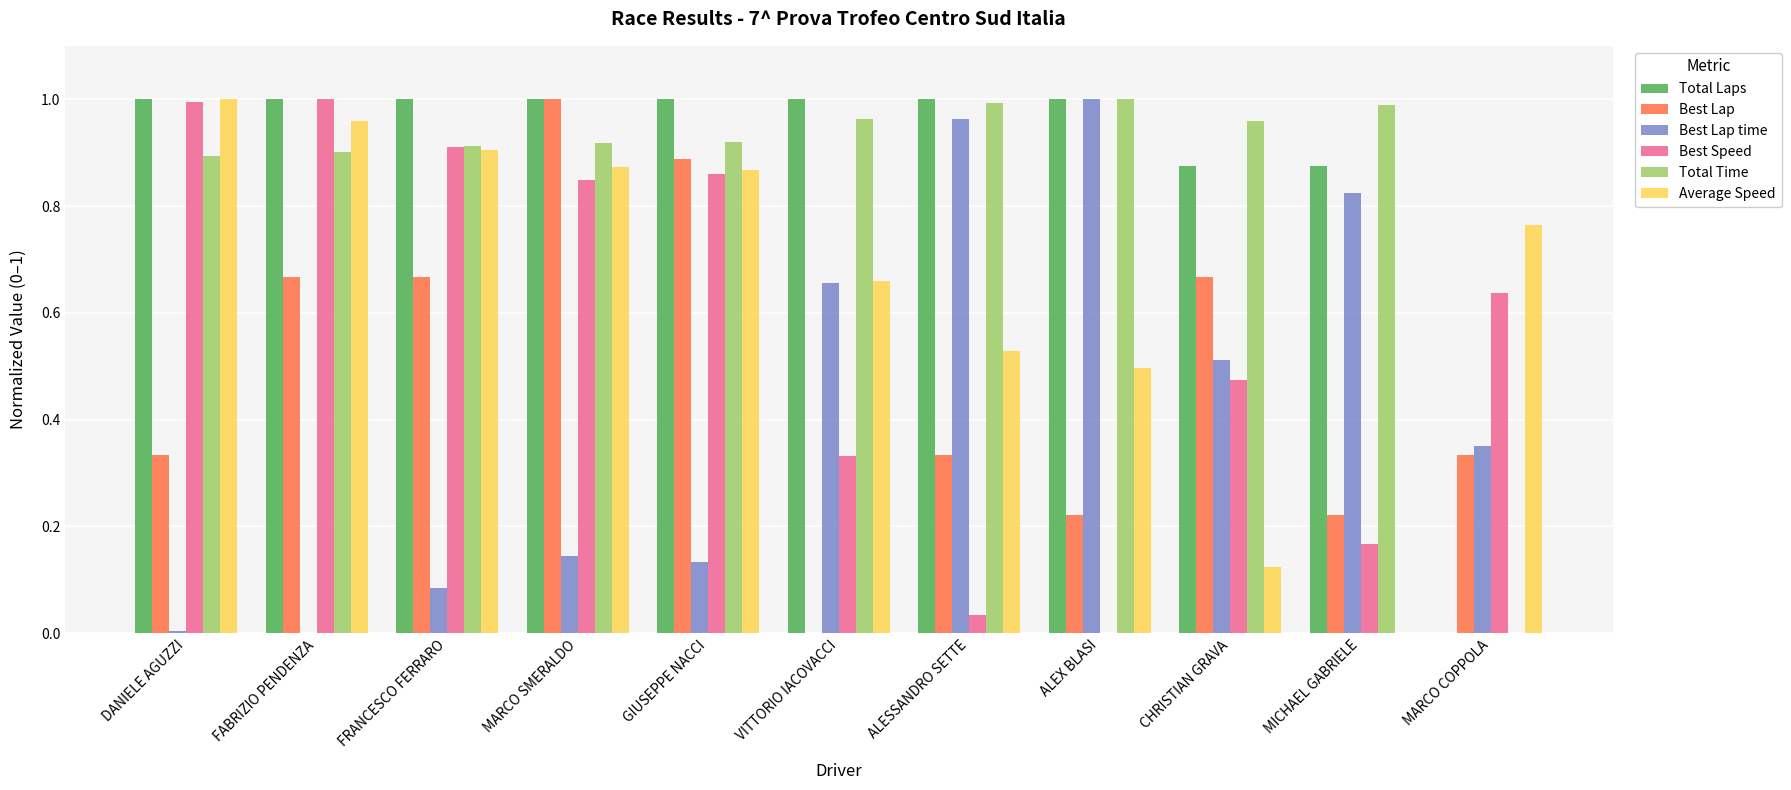

Which series changed the most between MARCO SMERALDO and MARCO COPPOLA?

Total Laps